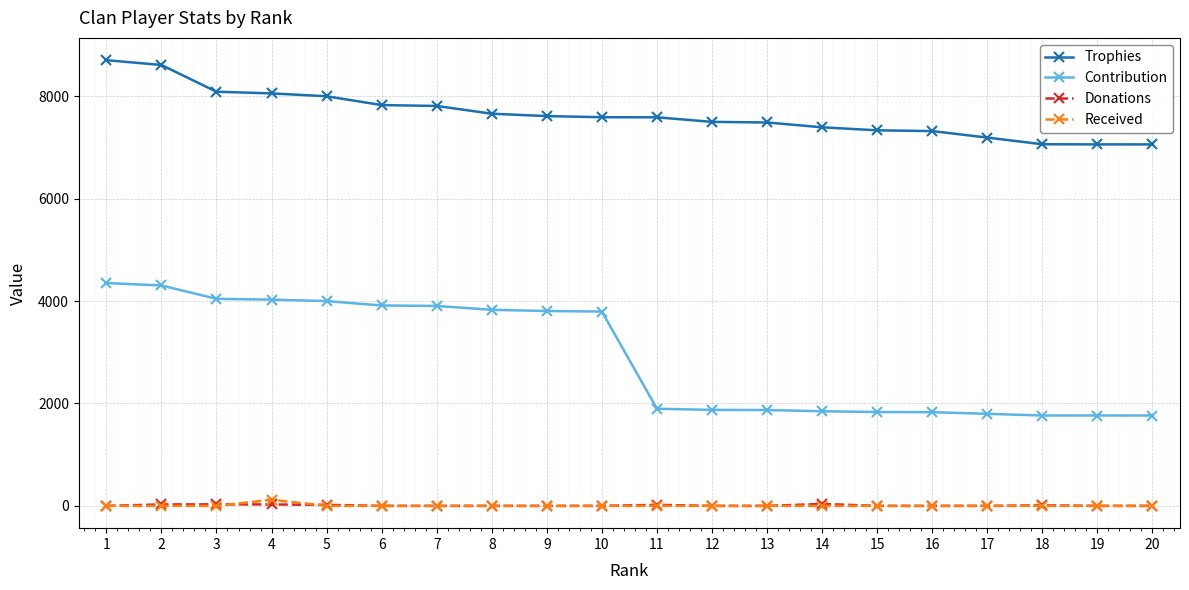

How many lines are shown in the chart?

4